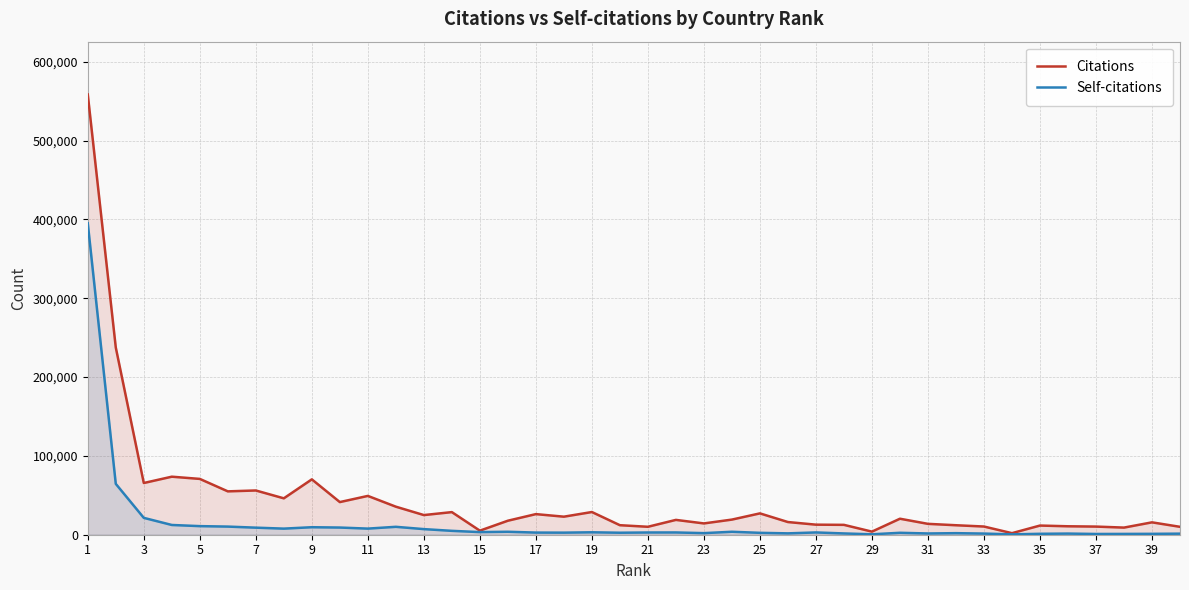

What is the average value of the Self-citations series?

15837